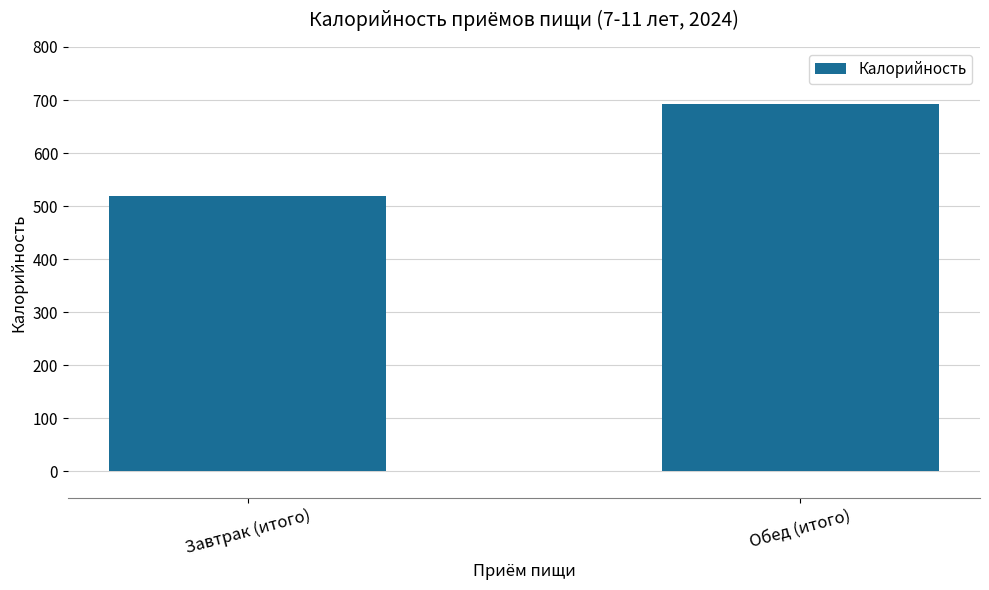

True or false: the data shows 692.8 at Обед (итого).

True